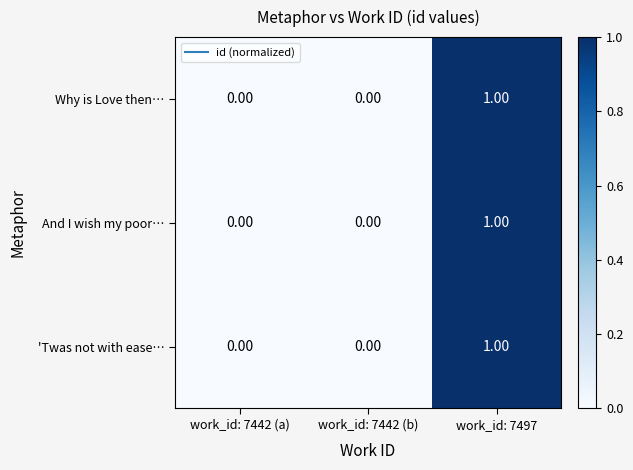

At which category is the sum across all series the highest?

work_id: 7497